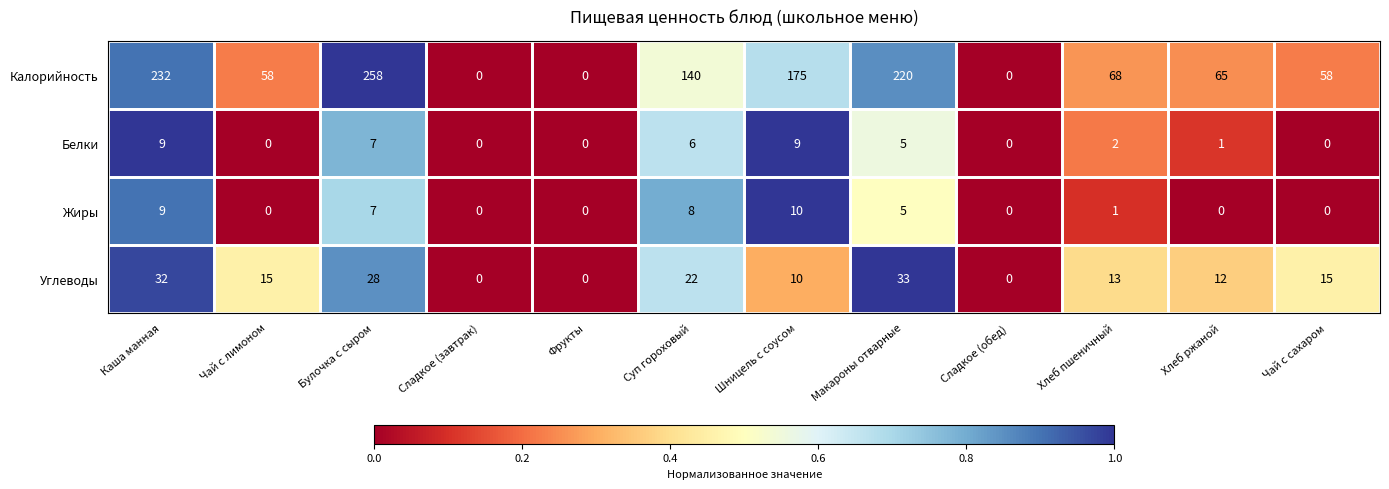

Is it true that Калорийность equals 103 at Чай с сахаром?

False